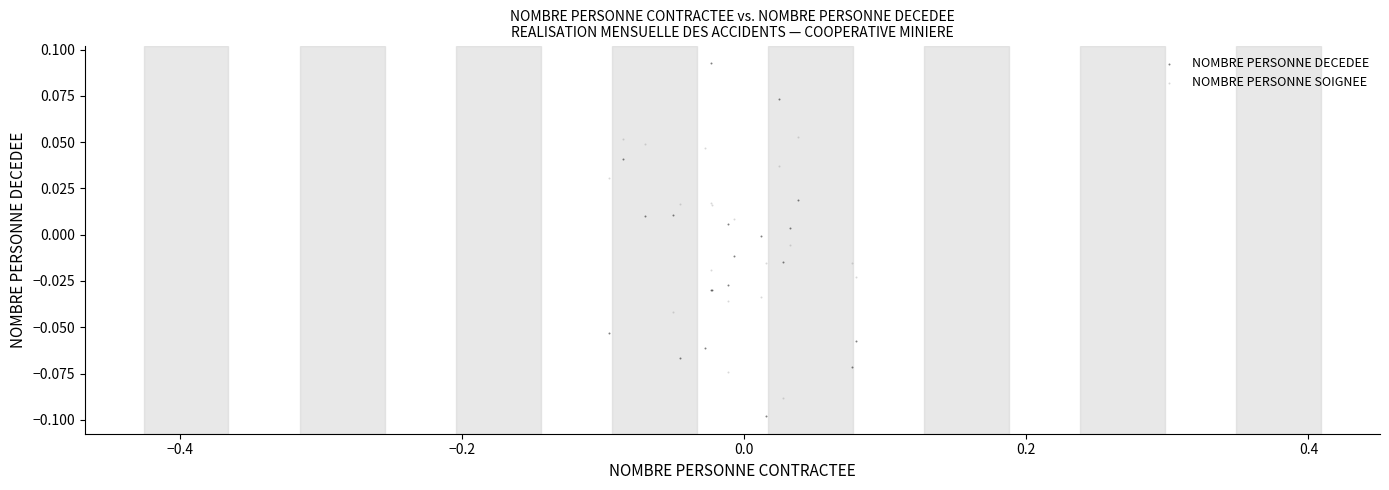

Which series has the widest spread of Y values?

NOMBRE PERSONNE DECEDEE